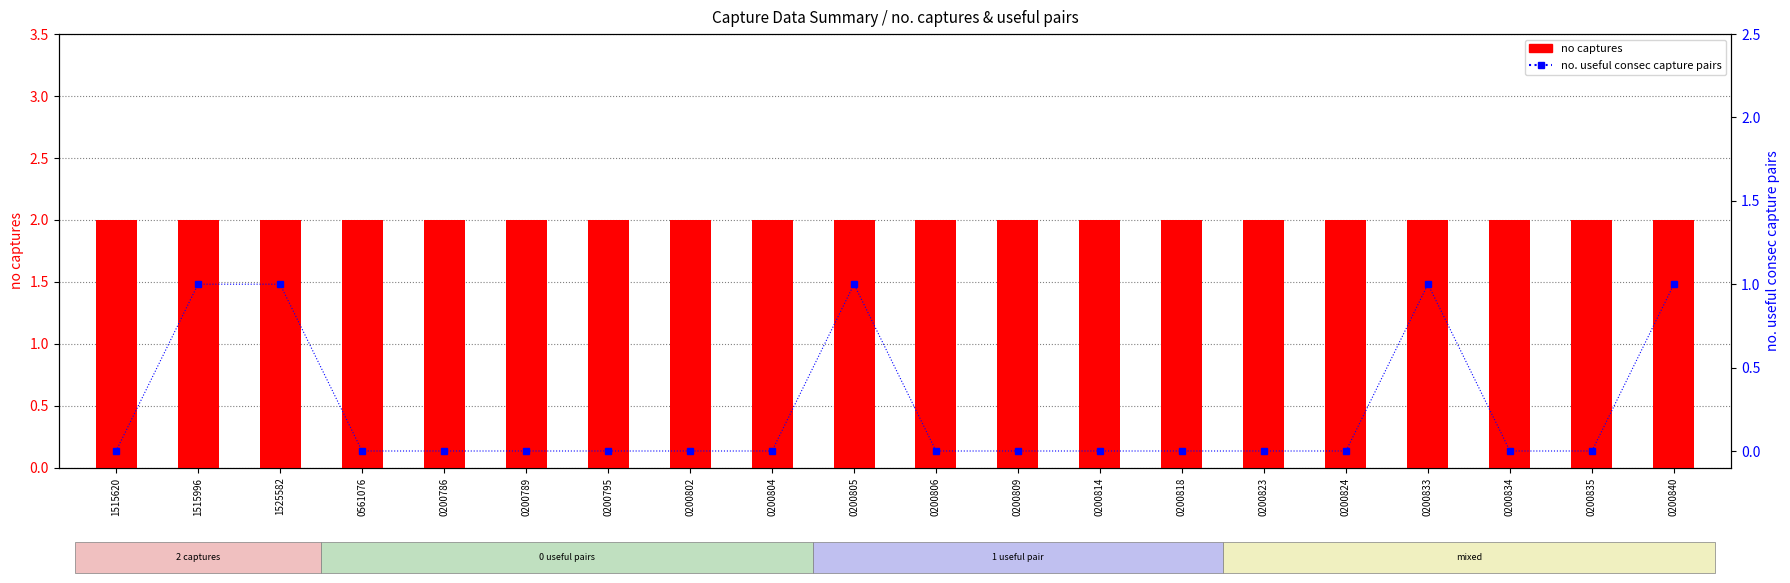

Reading left to right, list all the values displayed in this chart.

no captures: 1515620=2	1515996=2	1525582=2	0561076=2	0200786=2	0200789=2	0200795=2	0200802=2	0200804=2	0200805=2	0200806=2	0200809=2	0200814=2	0200818=2	0200823=2	0200824=2	0200833=2	0200834=2	0200835=2	0200840=2
no. useful consec capture pairs: 1515620=0	1515996=1	1525582=1	0561076=0	0200786=0	0200789=0	0200795=0	0200802=0	0200804=0	0200805=1	0200806=0	0200809=0	0200814=0	0200818=0	0200823=0	0200824=0	0200833=1	0200834=0	0200835=0	0200840=1